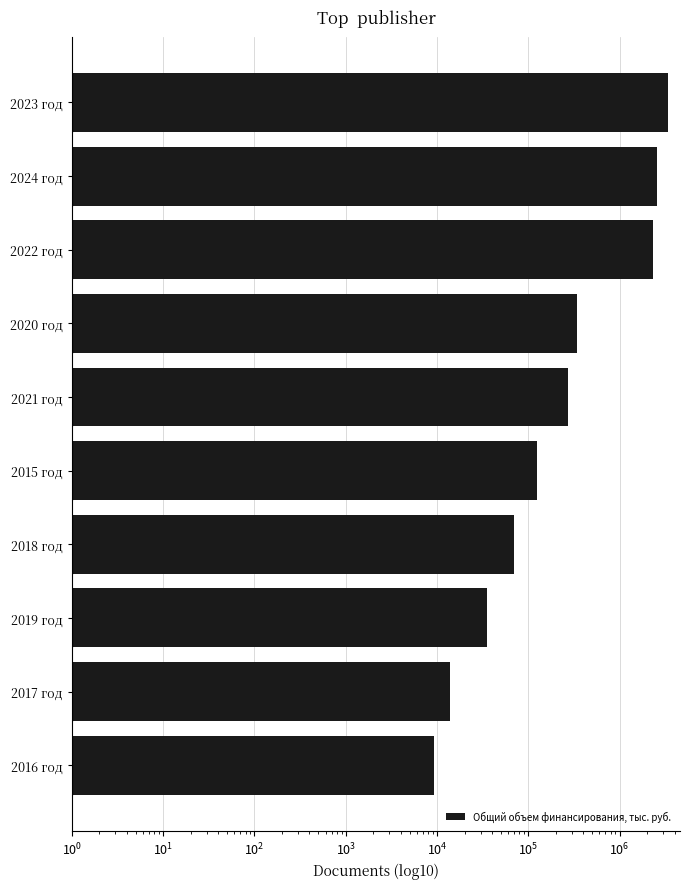

Are the bars grouped side by side (vs. stacked)?

No